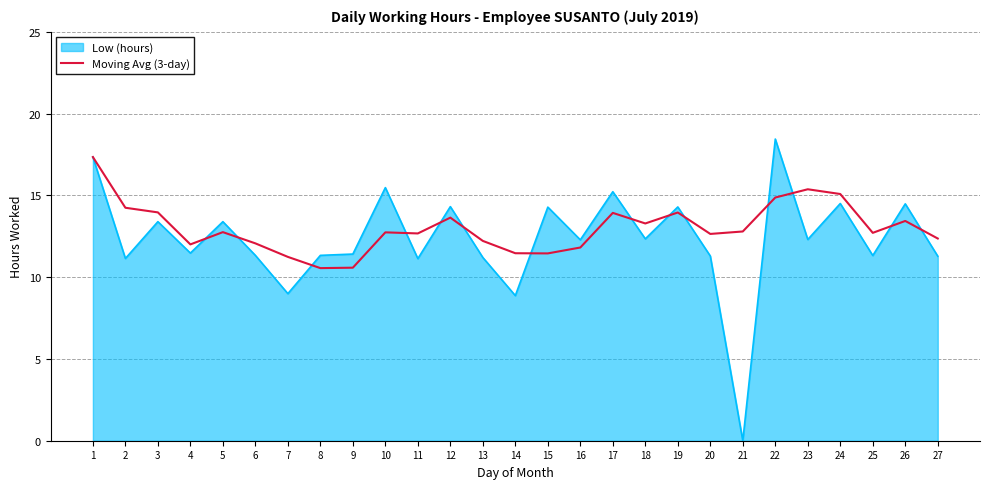

What is the maximum value shown in the chart?

18.4